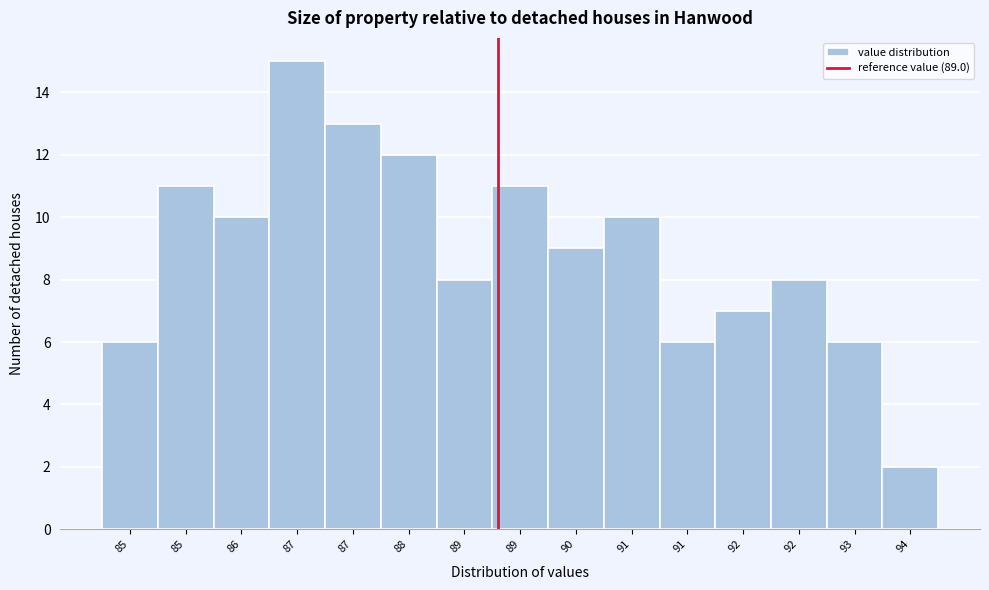

How many bars are there in total?

15